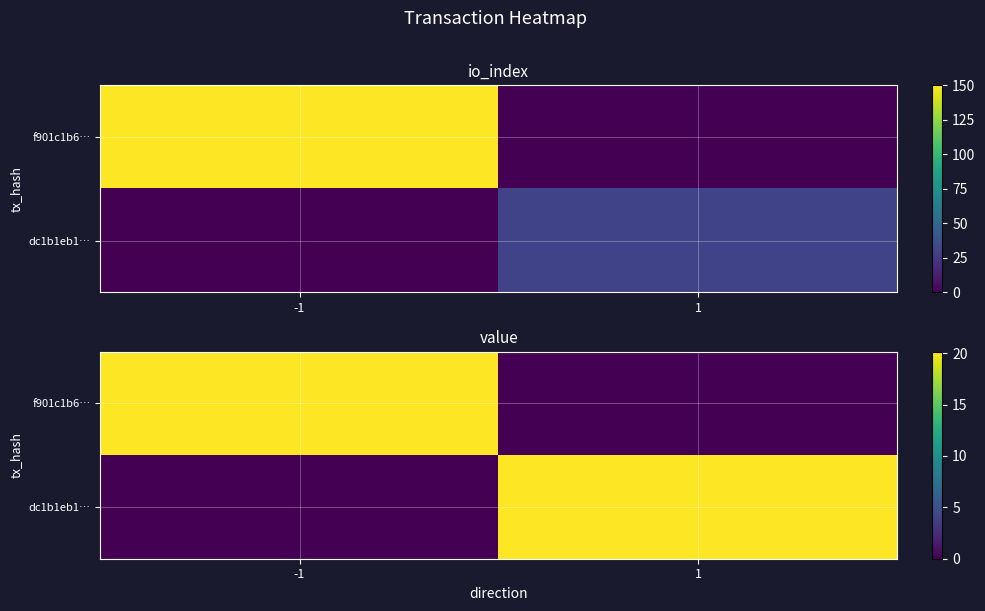

What is the difference between the dc1b1eb1… values at -1 and 1?

20.2